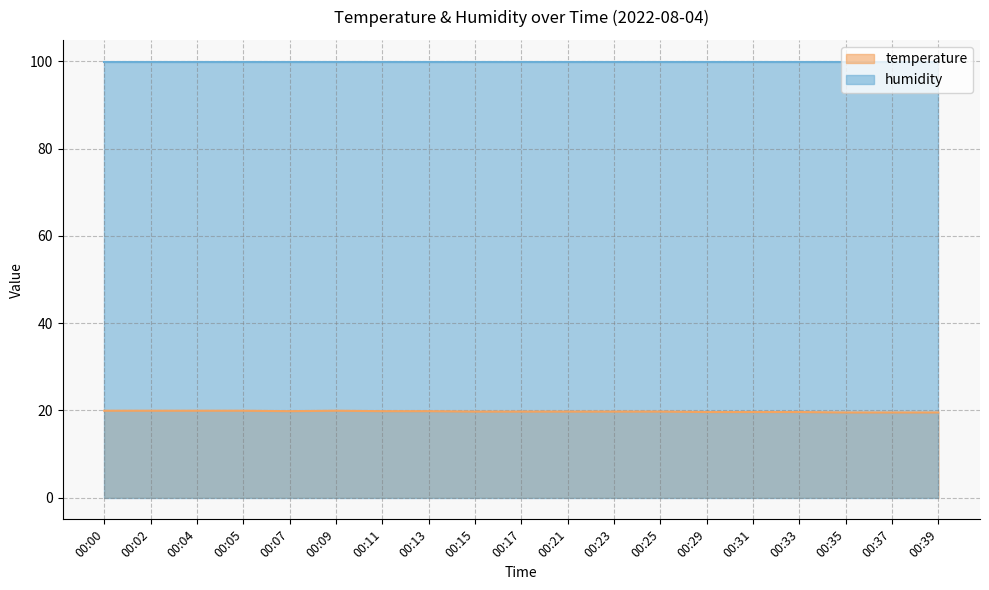

Does the chart display data point markers on the line(s)?

No